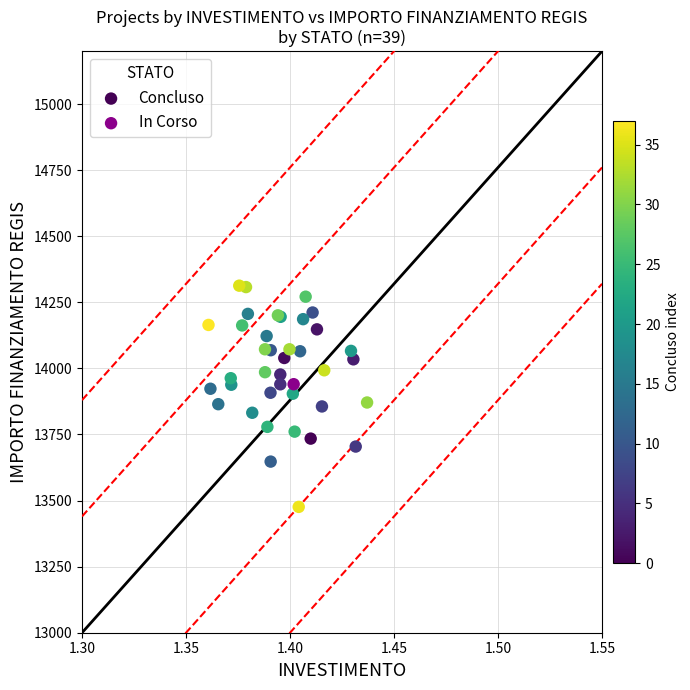

What are all the series names shown in the legend?

Concluso, In Corso